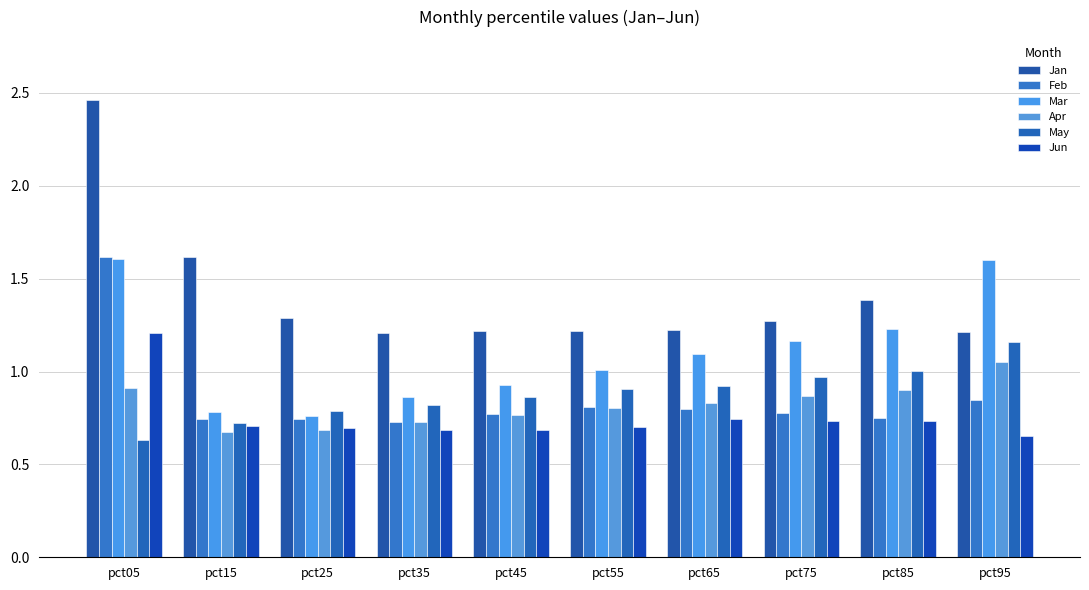

The value of Apr at pct45 is 0.3. True or false?

False